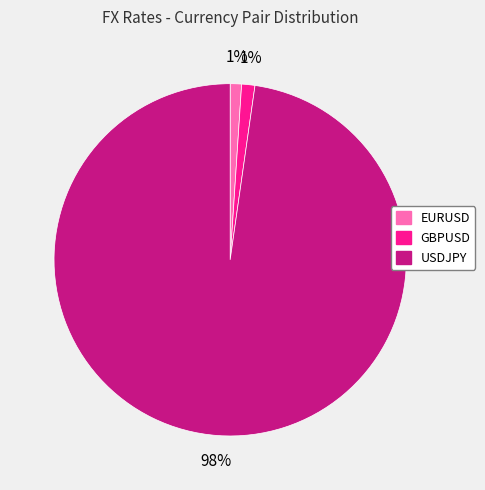

Do USDJPY and EURUSD together represent more than half of the pie?

Yes